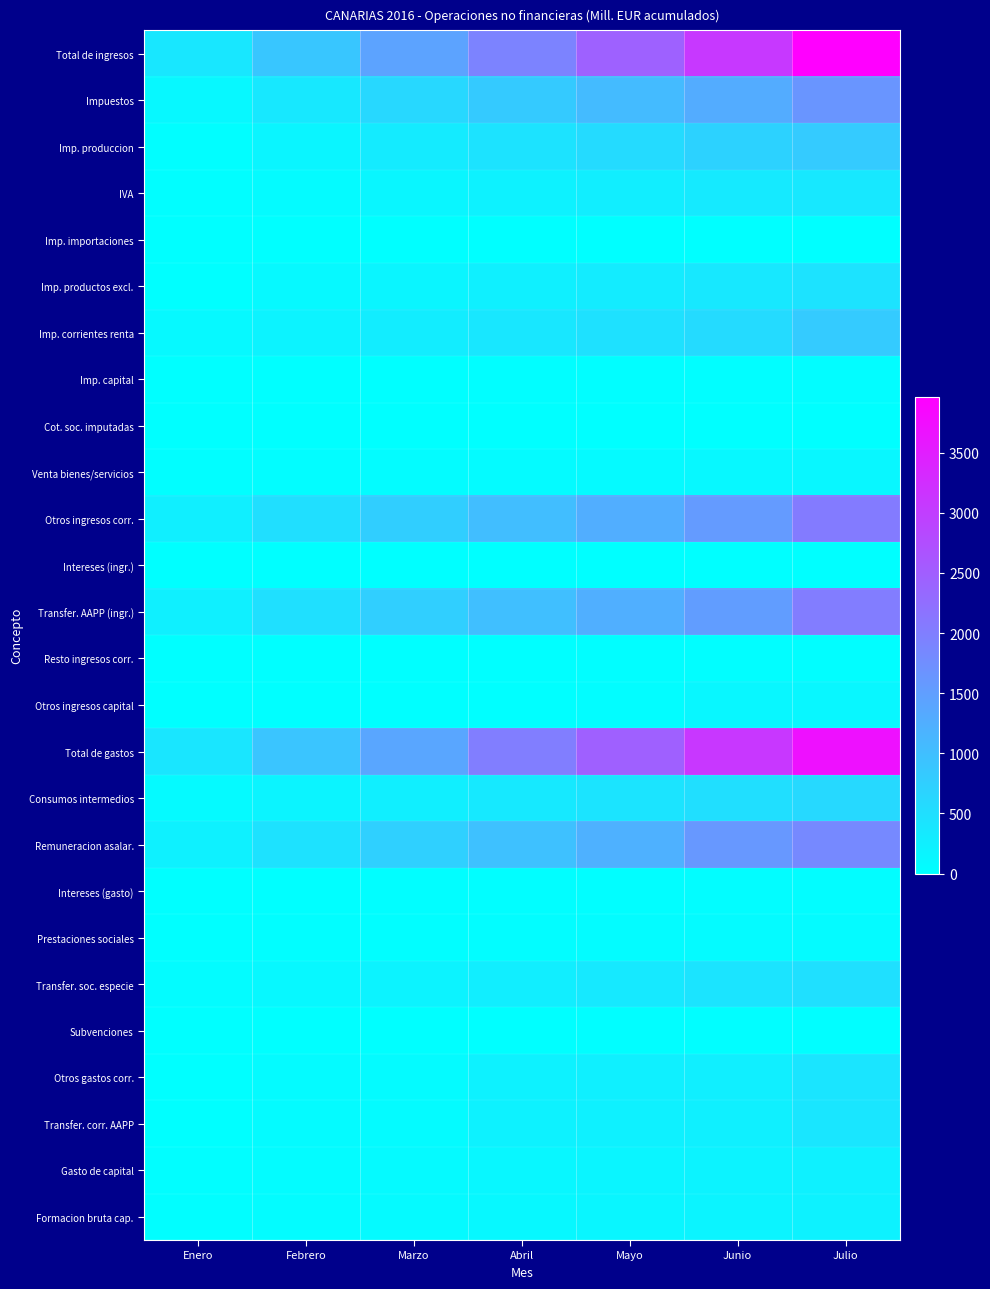

How many data points does each series have?

7